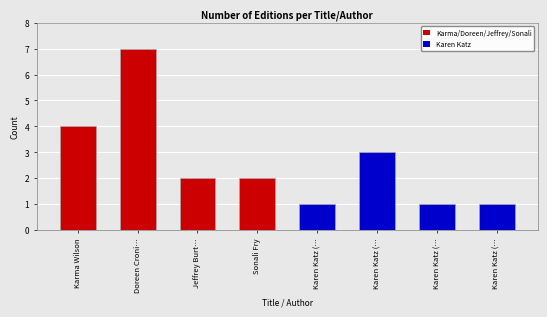

At which label does the data first exceed 2?

Karma Wilson